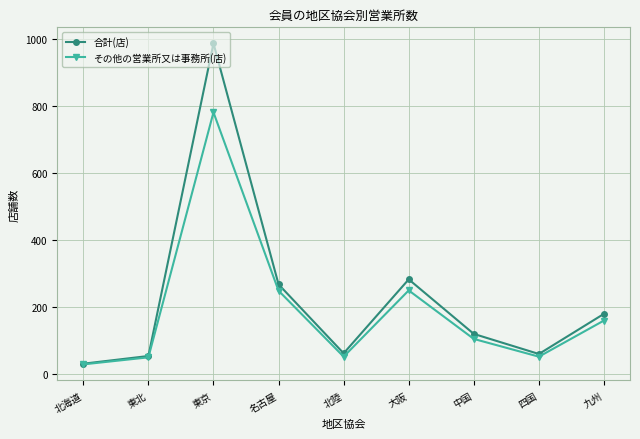

What is the minimum value shown in the chart?

29